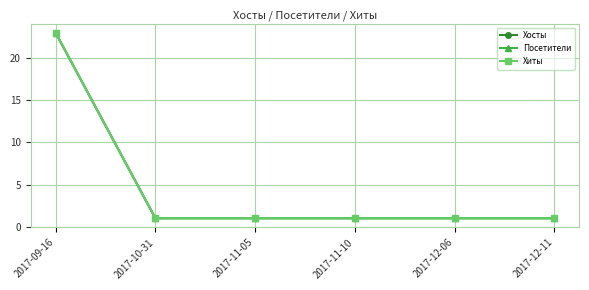

What is the difference between the Хиты values at 2017-09-16 and 2017-12-11?

22